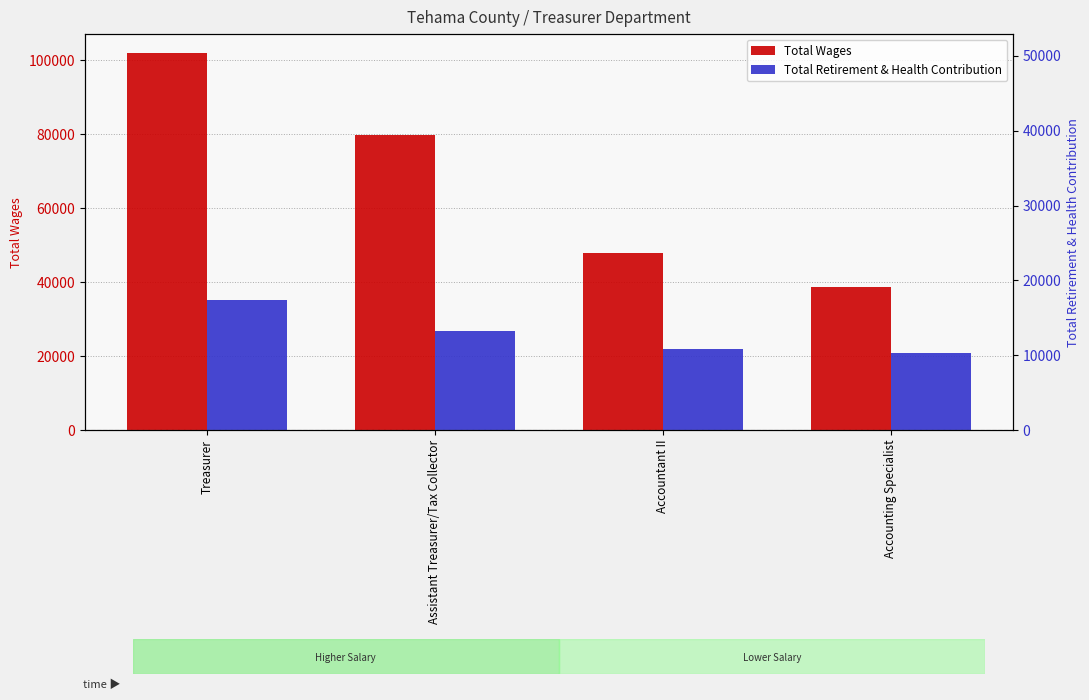

Rank the series by their average value, from highest to lowest.

Total Wages, Total Retirement & Health Contribution